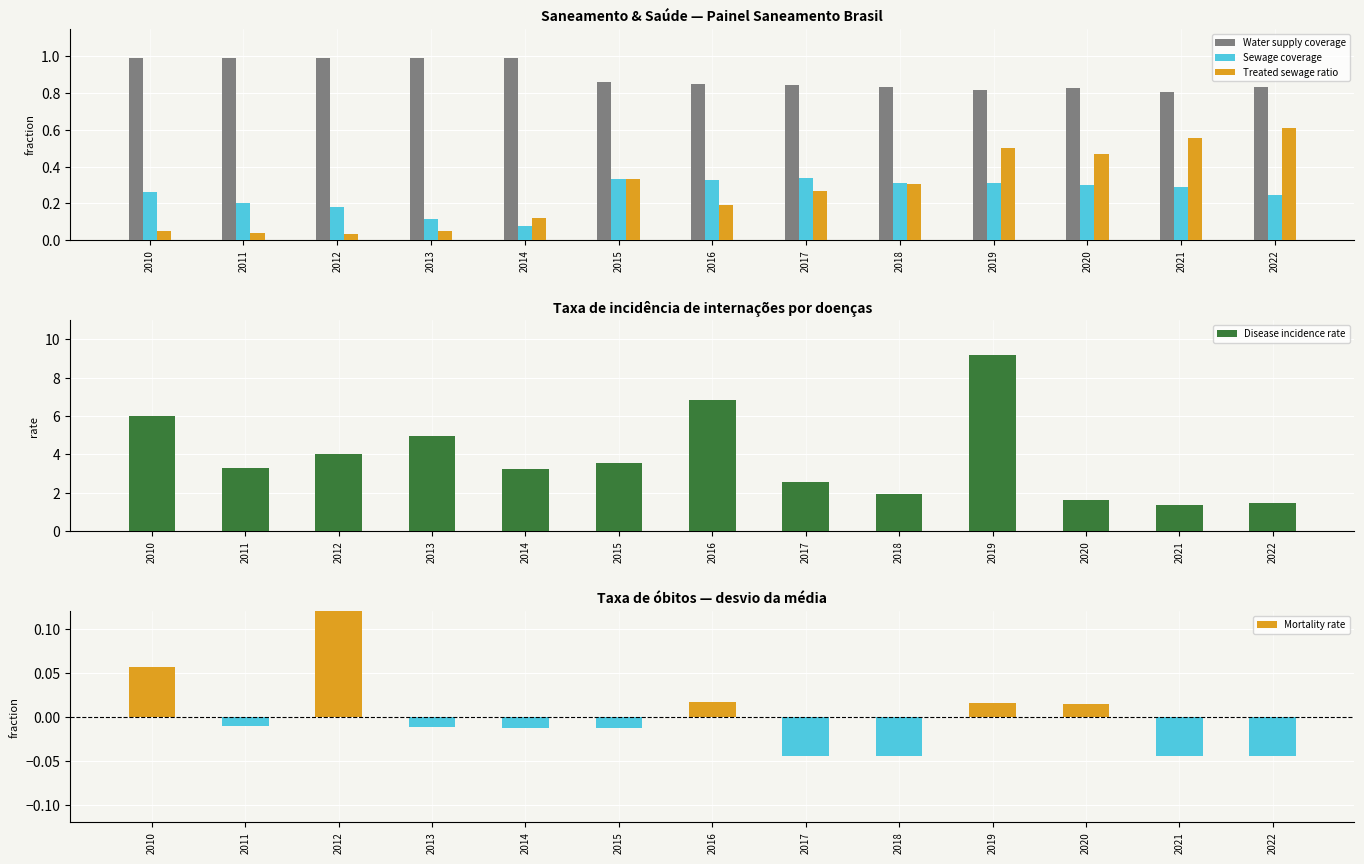

True or false: Treated sewage ratio has a value of 0.3 at 2016.

False